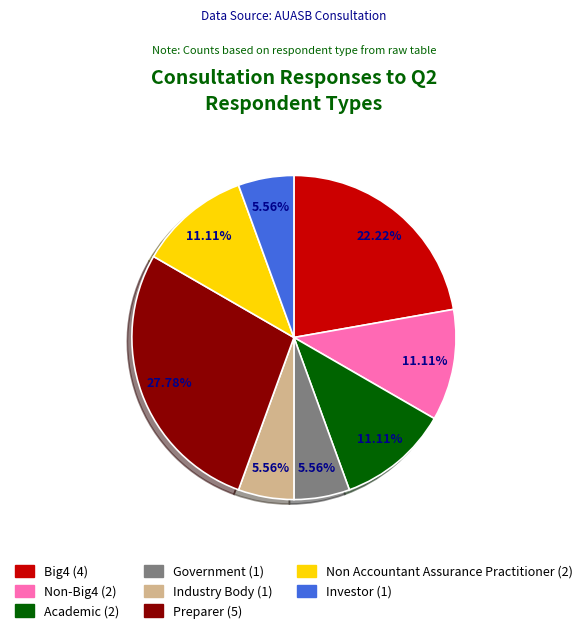

What percentage is the Investor slice, to the nearest percent?

6%